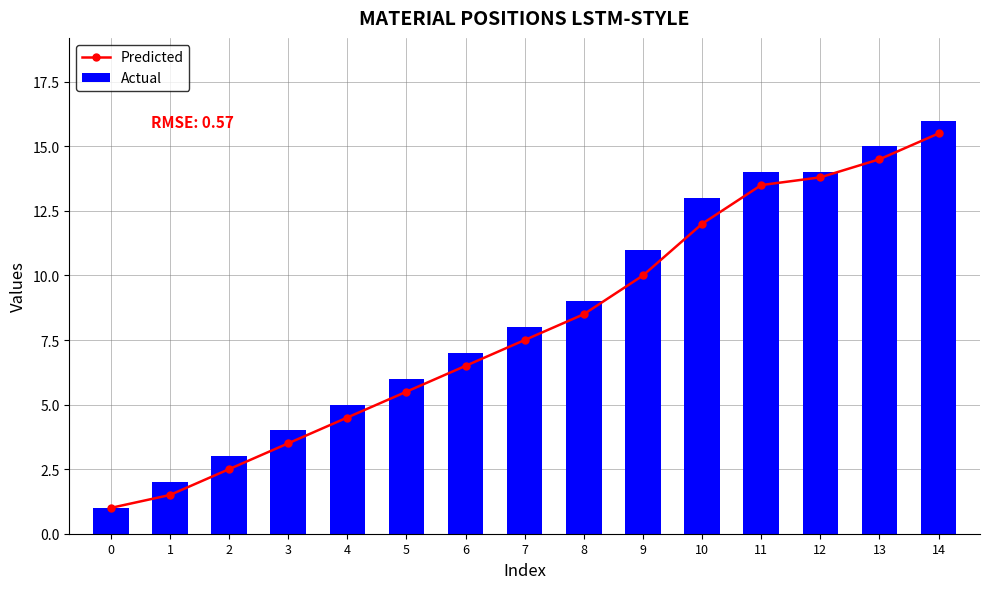

What is the average value of the Actual series?

8.5